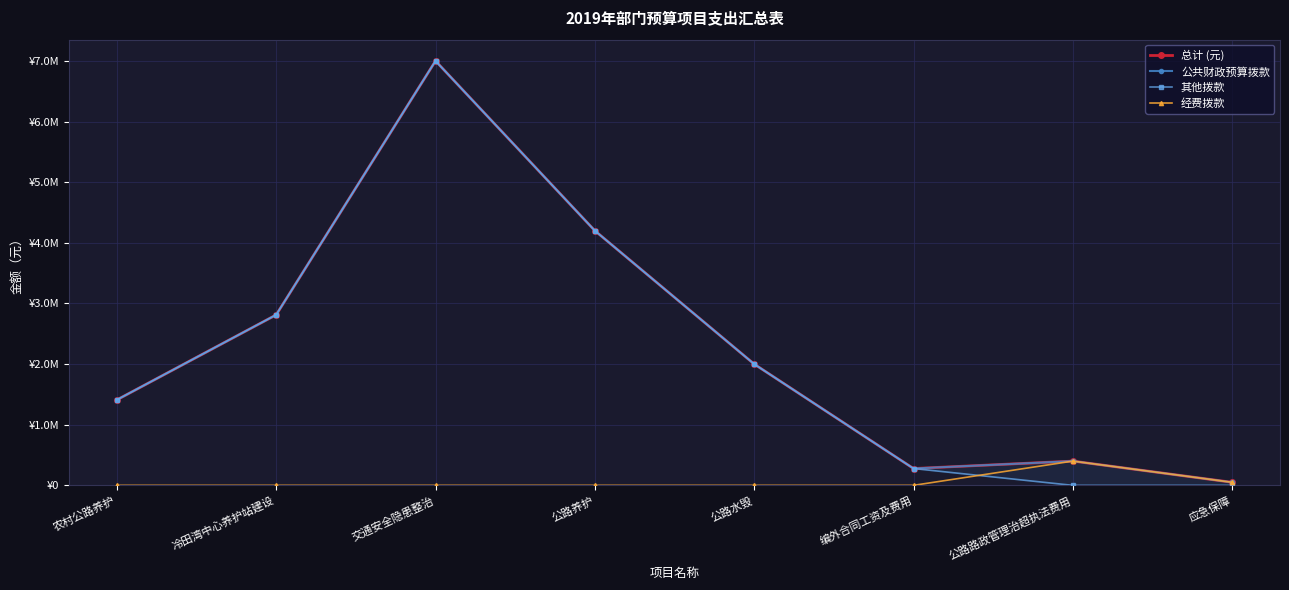

True or false: 总计 (元) has a value of 438433 at 编外合同工资及费用.

False